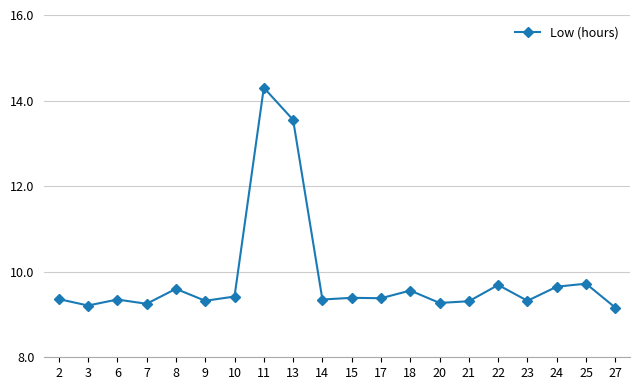

What is the greatest value displayed?

14.3